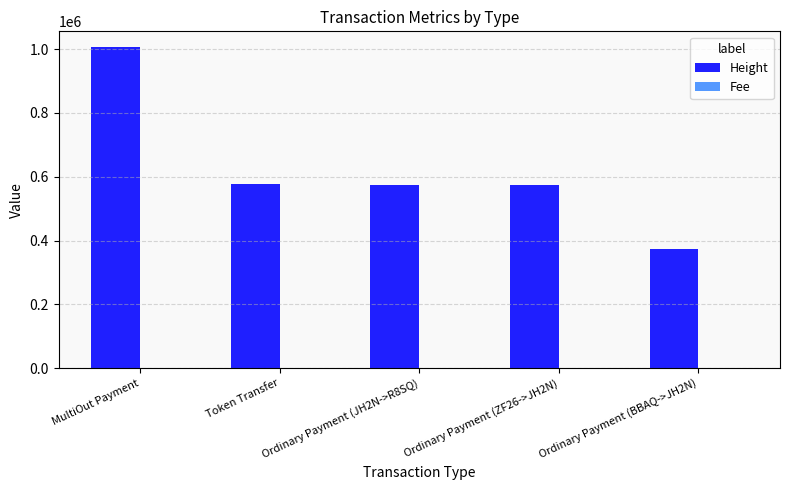

At which category is the sum across all series the highest?

MultiOut Payment